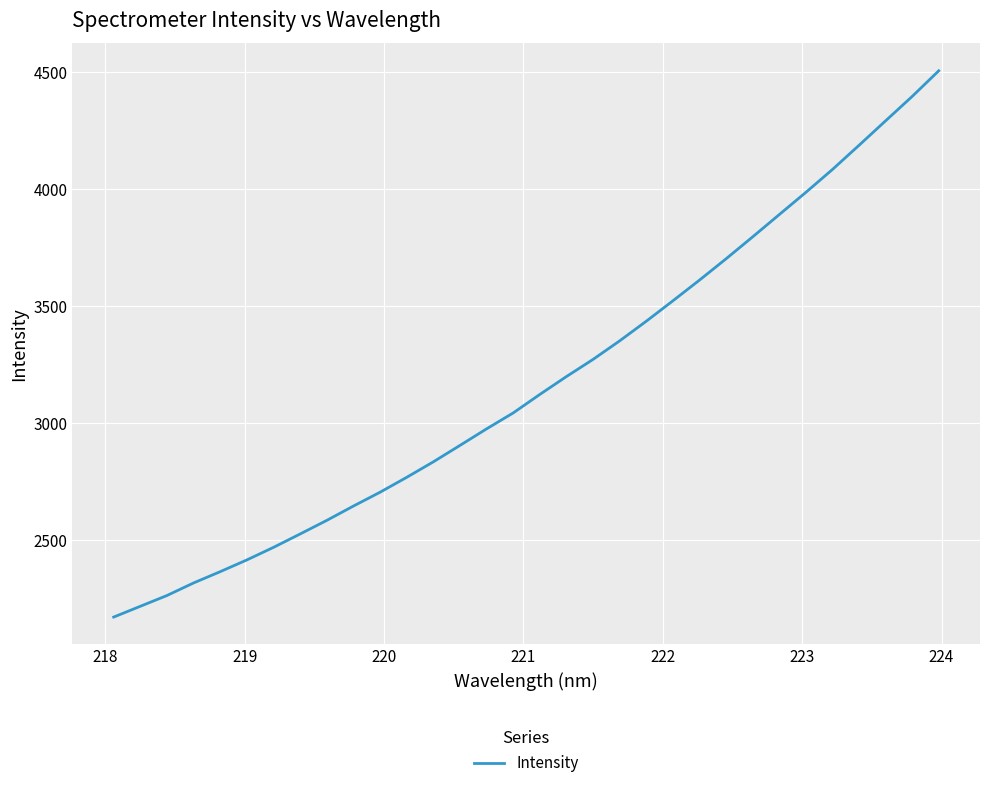

What is the minimum value shown in the chart?

2171.7